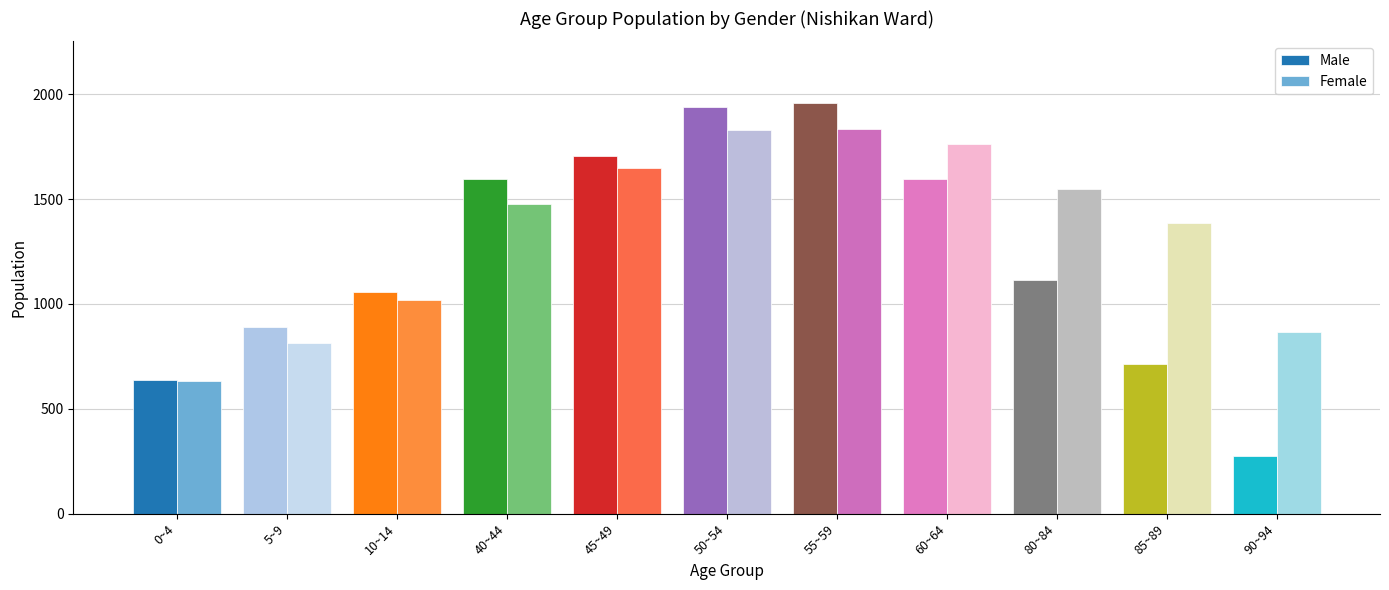

How many bars are there in each group?

2